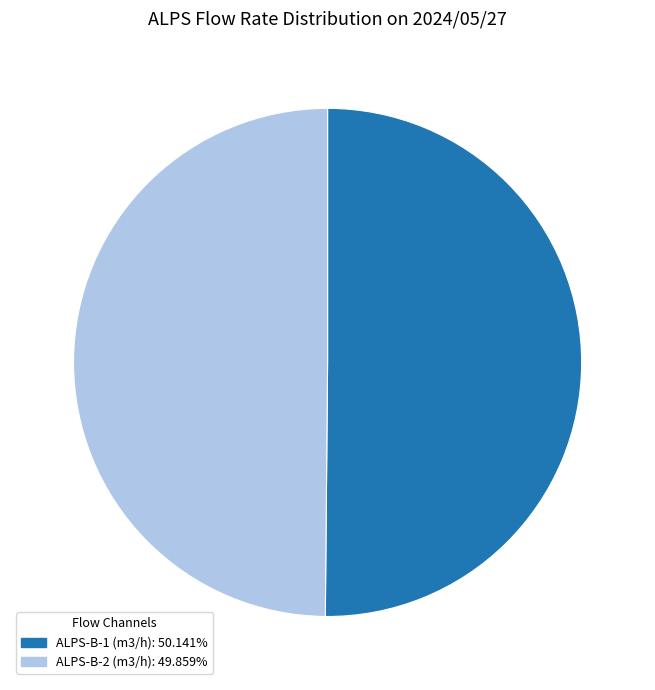

Do ALPS-B-1 (m3/h): 50.141% and ALPS-B-2 (m3/h): 49.859% together represent more than half of the pie?

Yes